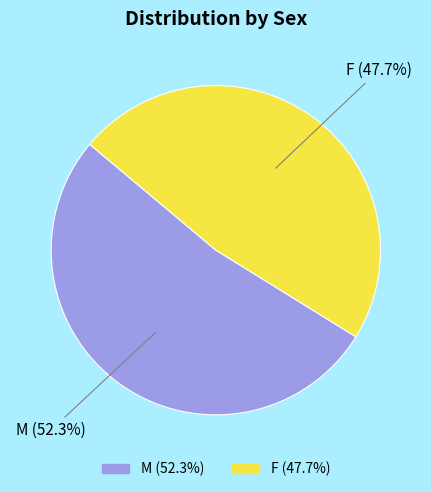

Do F and M together represent more than half of the pie?

Yes